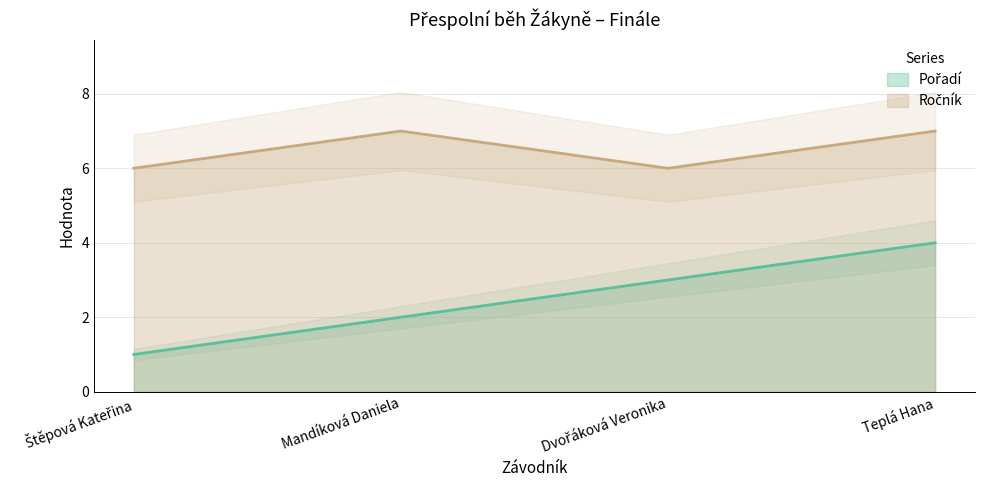

Which series has the largest total across all categories?

Ročník